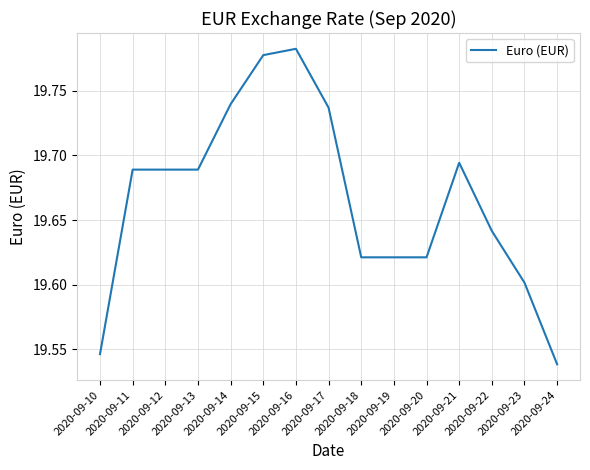

Does the chart have visible grid lines?

Yes